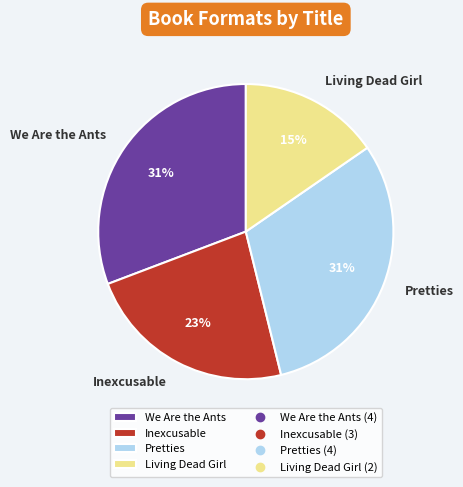

How many slices are in this pie chart?

4